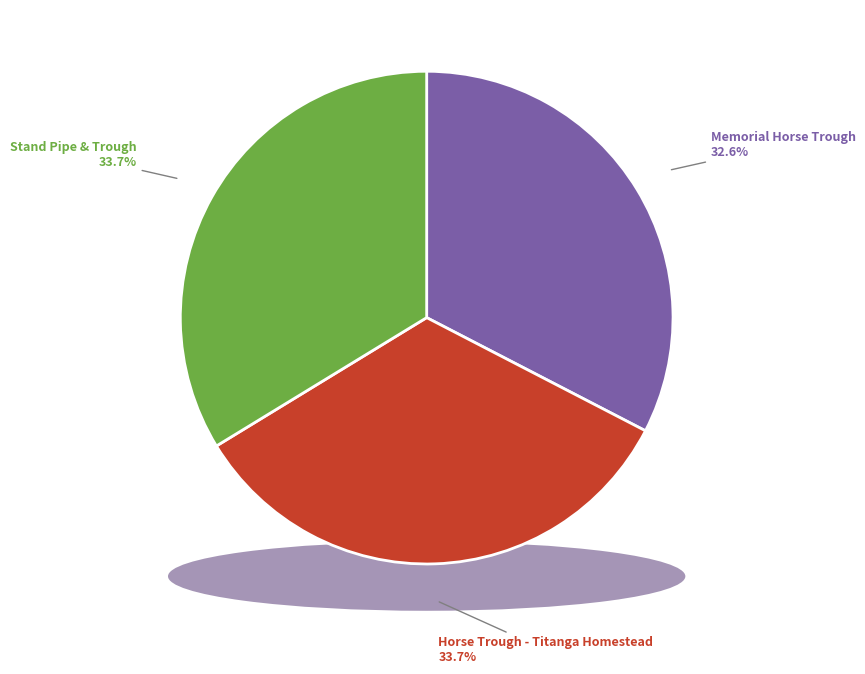

True or false: Stand Pipe & Trough accounts for 34% of the total.

True